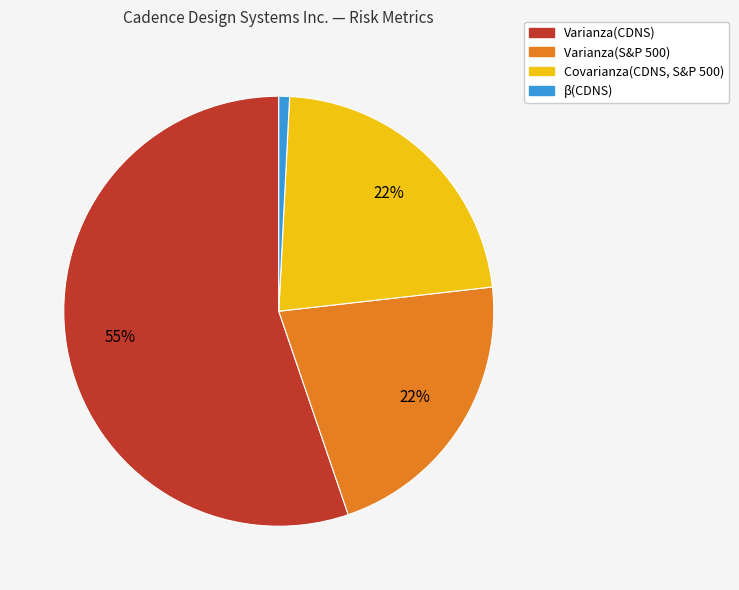

The Covarianza(CDNS, S&P 500) slice represents 22% of the pie. True or false?

True